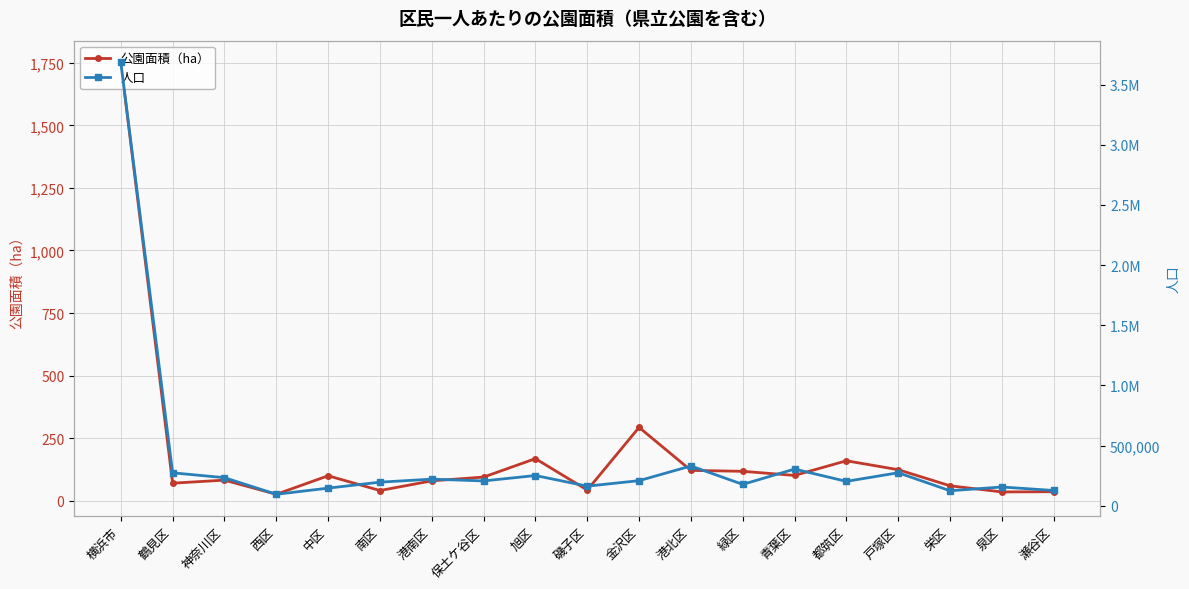

What are all the series names shown in the legend?

公園面積（ha）, 人口